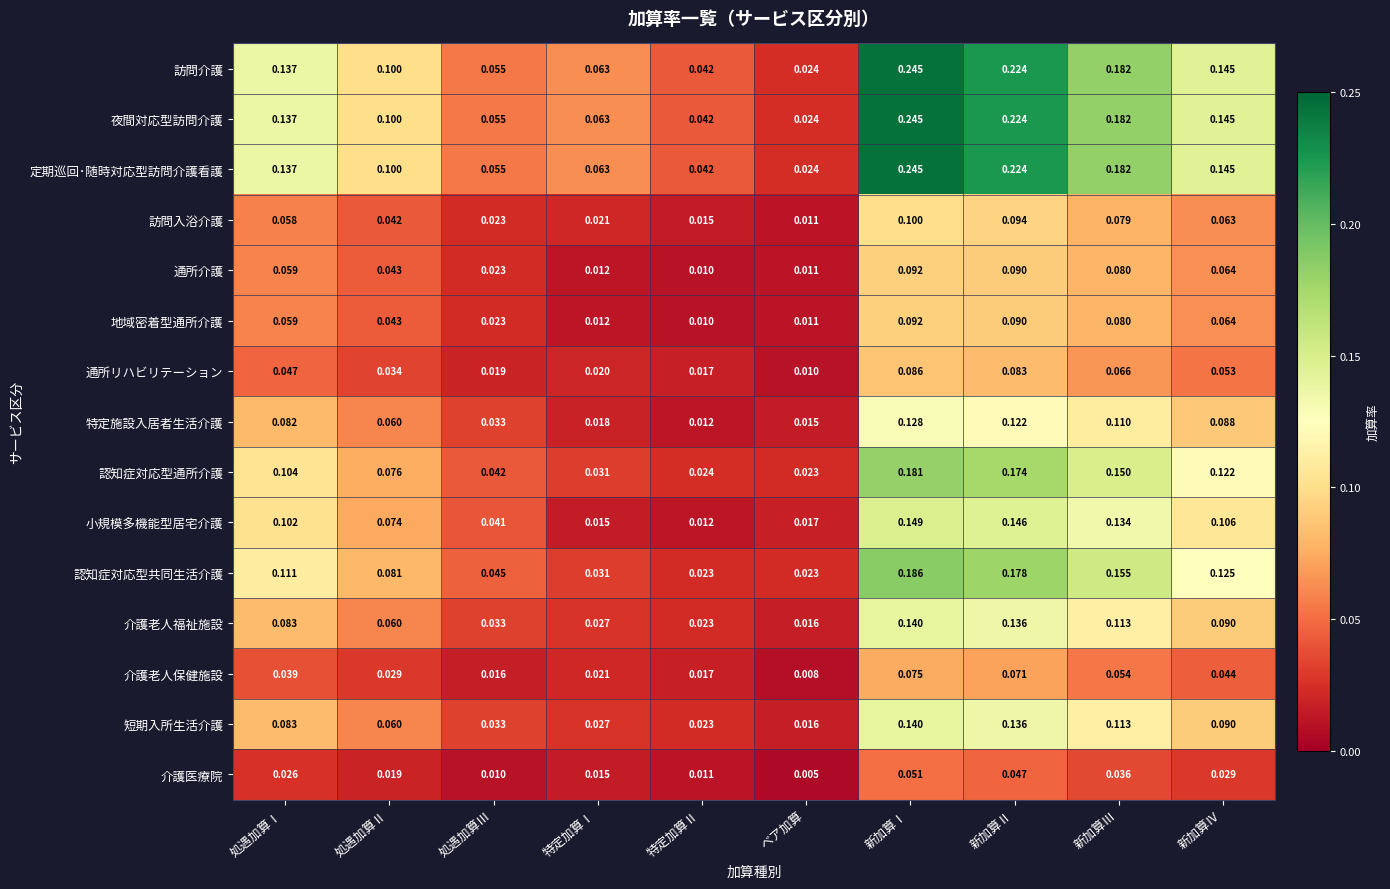

At how many categories does at least one series exceed 0?

10